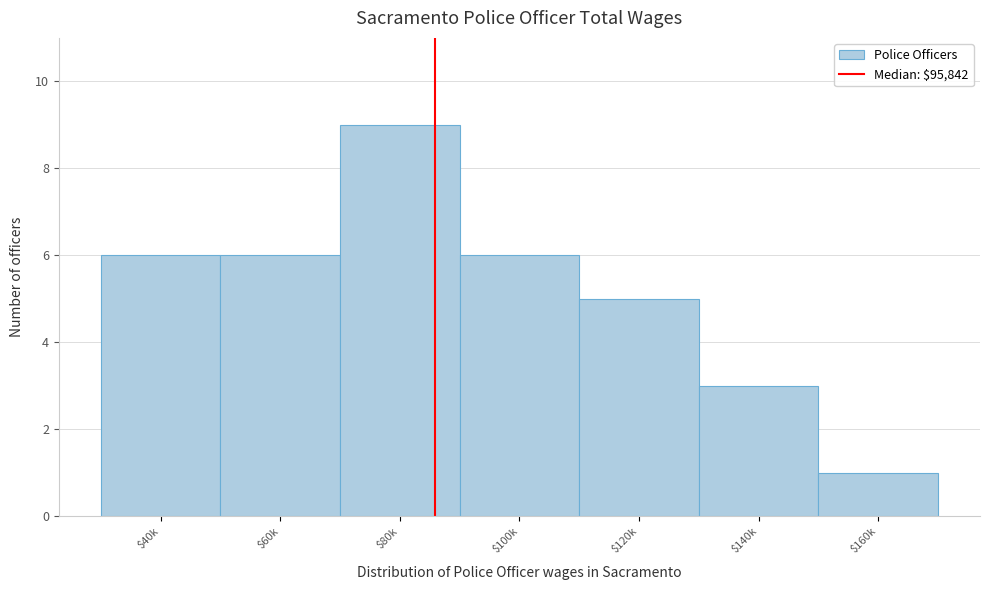

Reading right to left, list all the values displayed in this chart.

1	3	5	6	9	6	6